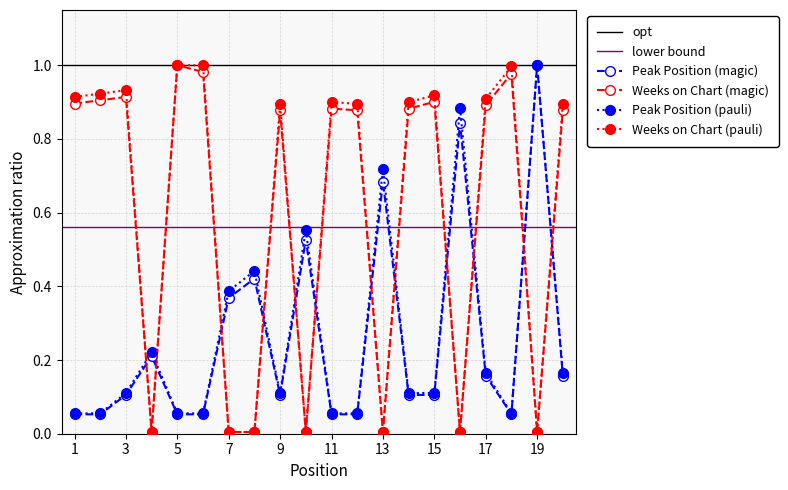

Where is the first local maximum for Weeks on Chart?

3